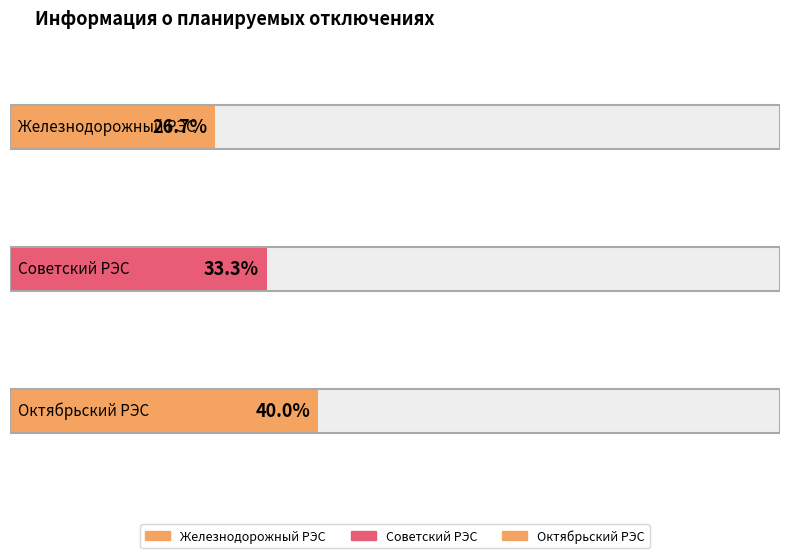

Is the value of Советский РЭС at Железнодорожный РЭС greater than the value of Железнодорожный РЭС at Октябрьский РЭС?

Yes